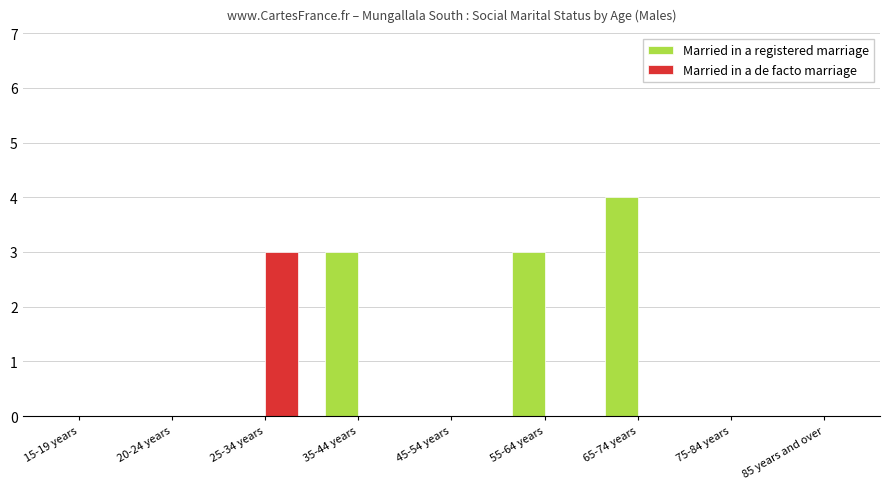

How many categories are shown in the chart?

9